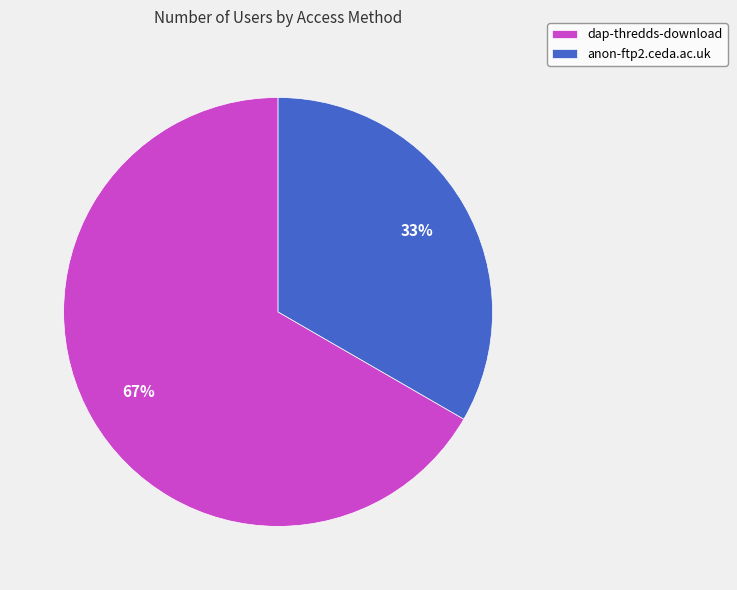

Do dap-thredds-download and anon-ftp2.ceda.ac.uk together represent more than half of the pie?

Yes